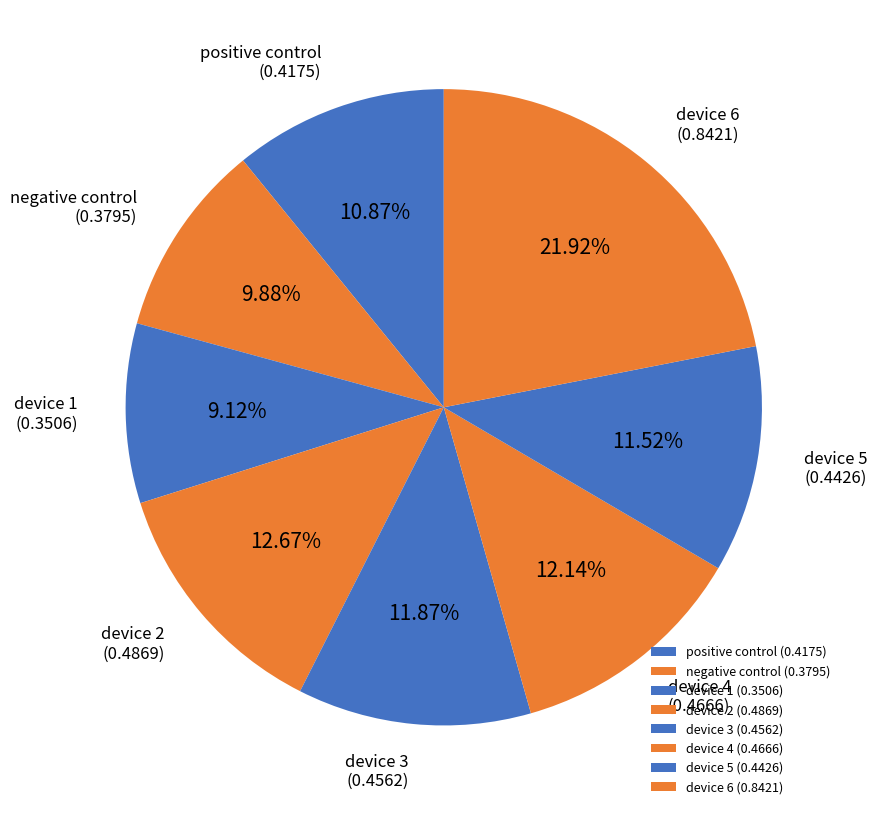

Count the number of slices in the pie.

8